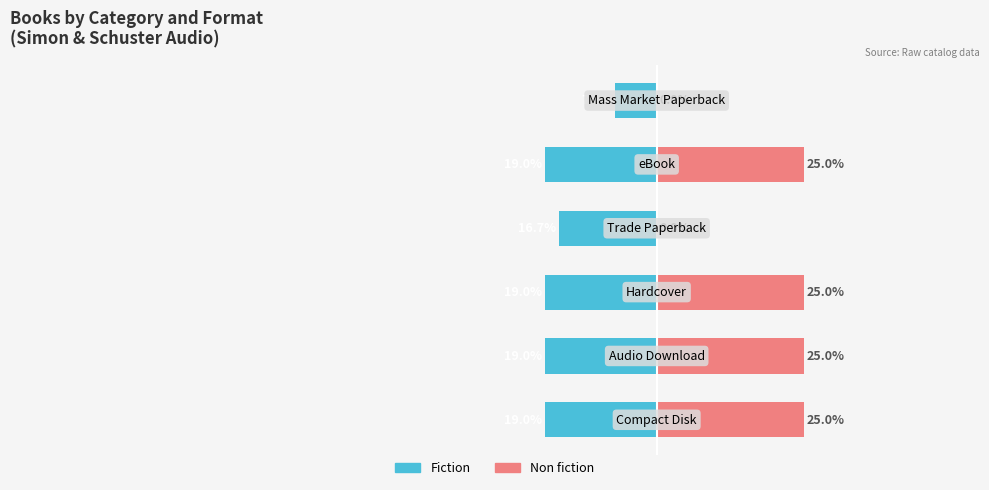

Rank the series at 0 from highest to lowest value.

Non fiction, Fiction